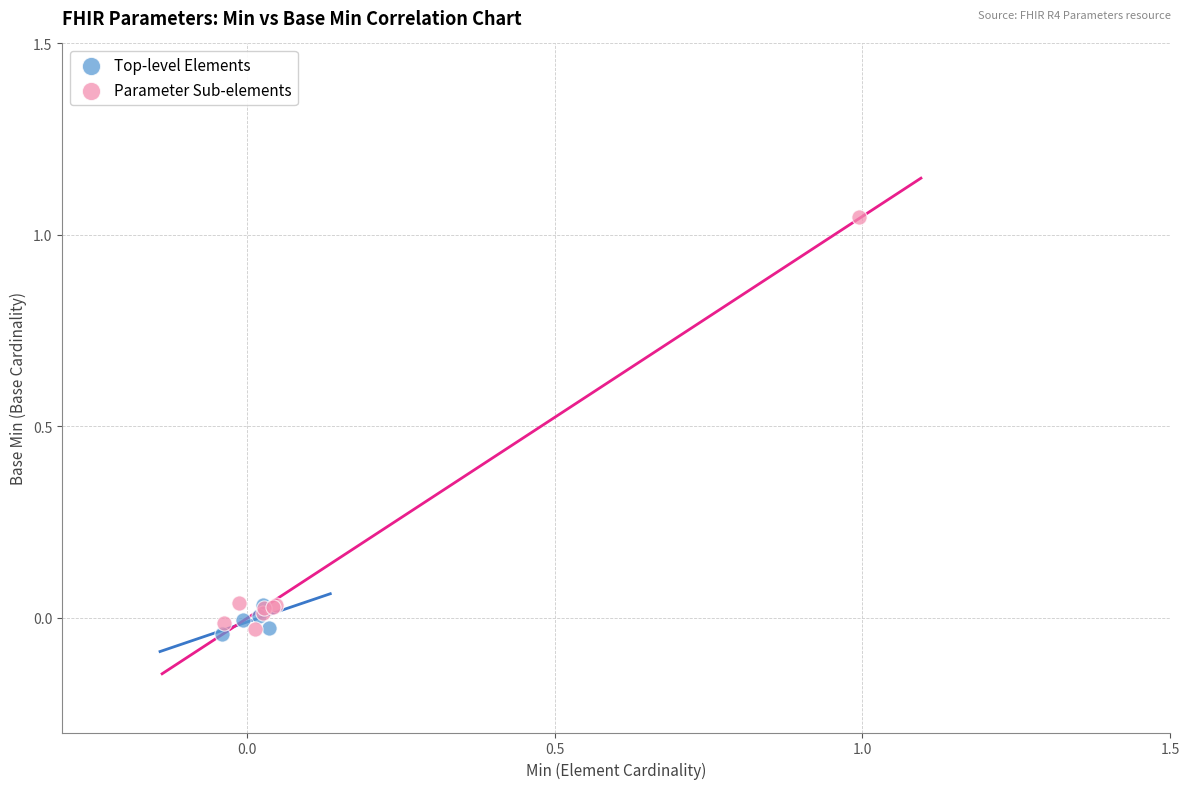

Which series contains the highest Y value?

Parameter Sub-elements